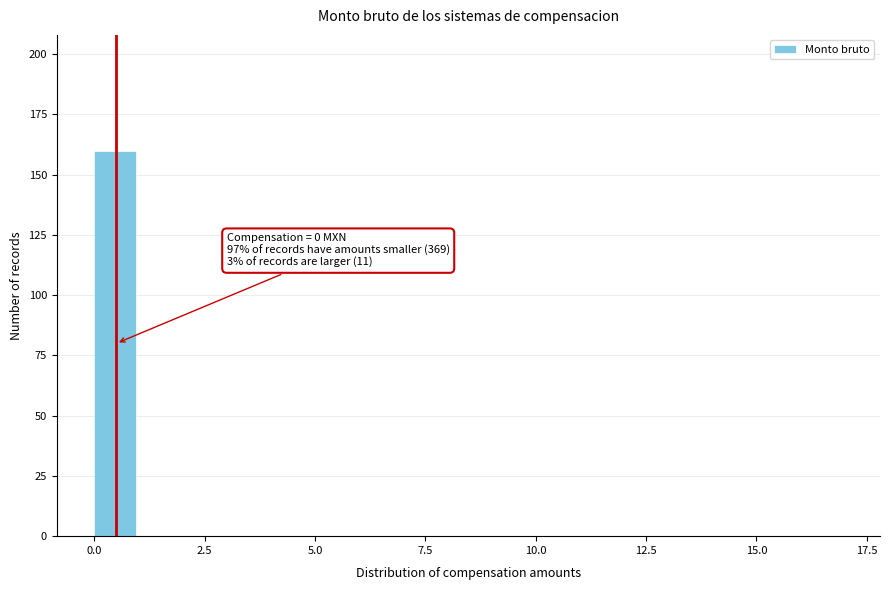

Read against the x-axis, roughly where is the centre of the tallest bar?

0.5